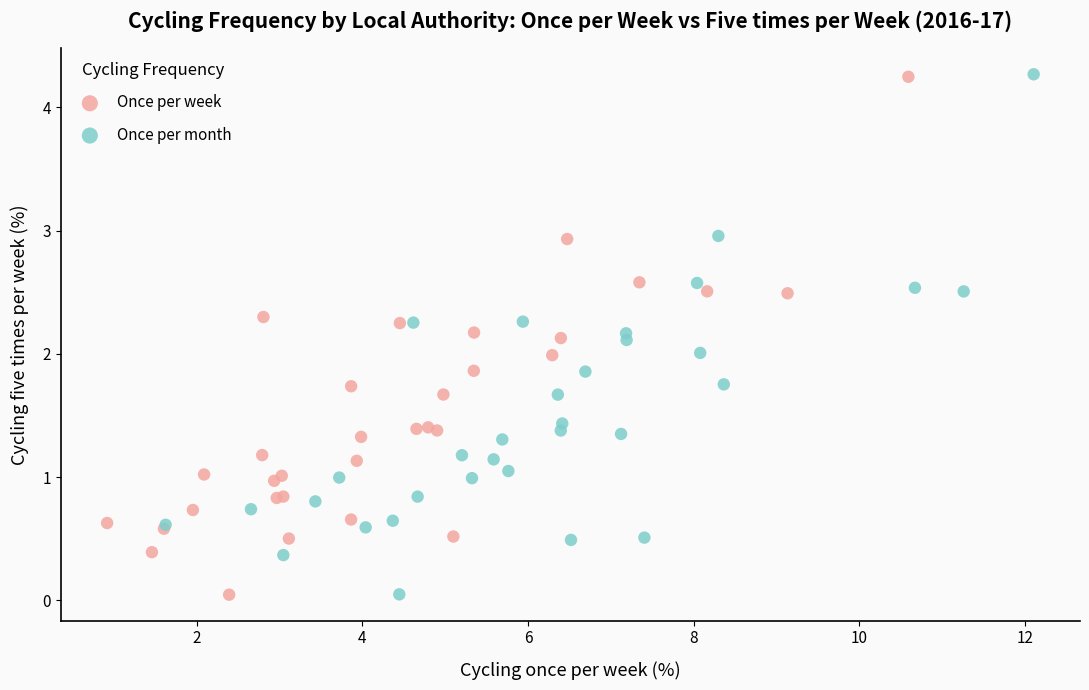

What are all the series names shown in the legend?

Once per week, Once per month